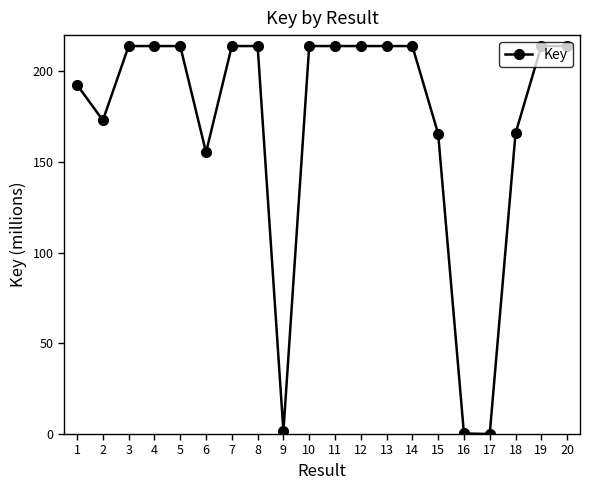

What is the value of the 18th point from the left?

165.8